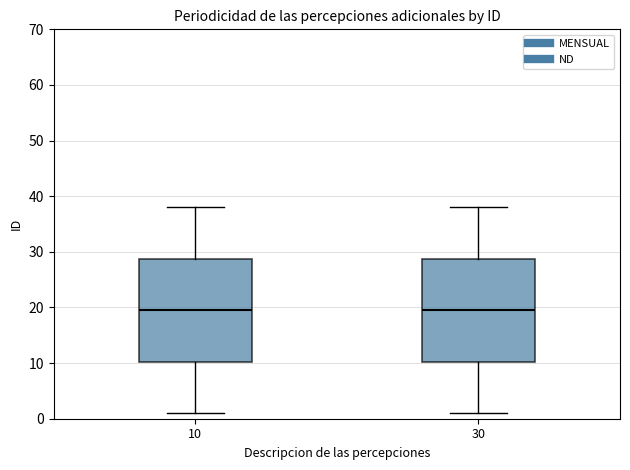

Where does the lower whisker of the box at x = 30 end on the y-axis? The values are not printed on the chart, so give them approximately, as read against the axis.

1